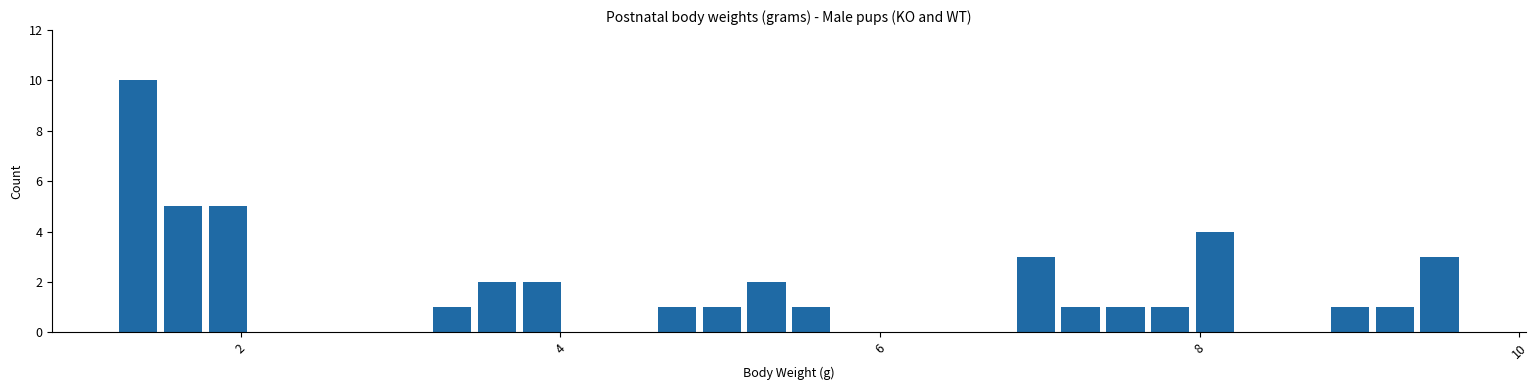

Read against the x-axis, roughly where is the centre of the tallest bar?

1.4